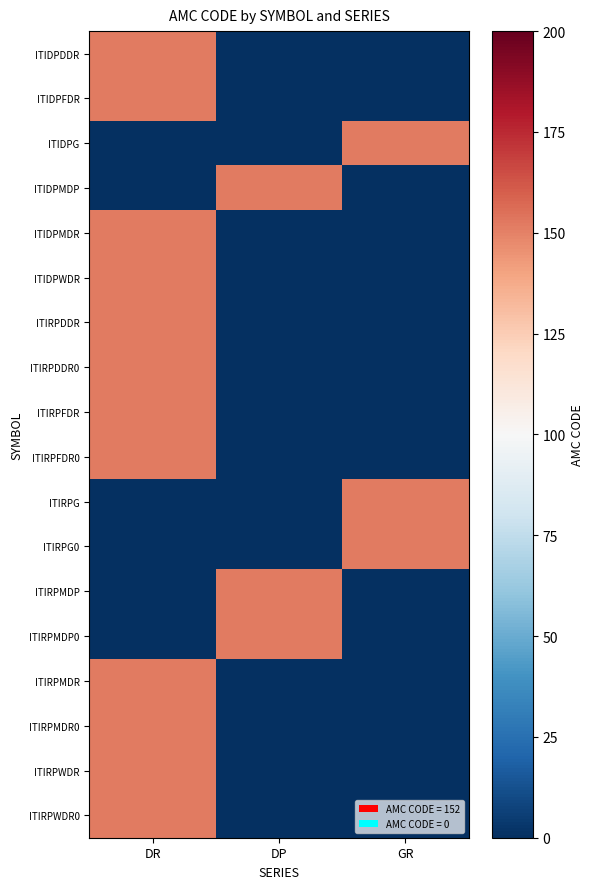

Reading left to right, what are all the values shown in this chart?

ITIDPDDR: DR=152	DP=0	GR=0
ITIDPFDR: DR=152	DP=0	GR=0
ITIDPG: DR=0	DP=0	GR=152
ITIDPMDP: DR=0	DP=152	GR=0
ITIDPMDR: DR=152	DP=0	GR=0
ITIDPWDR: DR=152	DP=0	GR=0
ITIRPDDR: DR=152	DP=0	GR=0
ITIRPDDR0: DR=152	DP=0	GR=0
ITIRPFDR: DR=152	DP=0	GR=0
ITIRPFDR0: DR=152	DP=0	GR=0
ITIRPG: DR=0	DP=0	GR=152
ITIRPG0: DR=0	DP=0	GR=152
ITIRPMDP: DR=0	DP=152	GR=0
ITIRPMDP0: DR=0	DP=152	GR=0
ITIRPMDR: DR=152	DP=0	GR=0
ITIRPMDR0: DR=152	DP=0	GR=0
ITIRPWDR: DR=152	DP=0	GR=0
ITIRPWDR0: DR=152	DP=0	GR=0